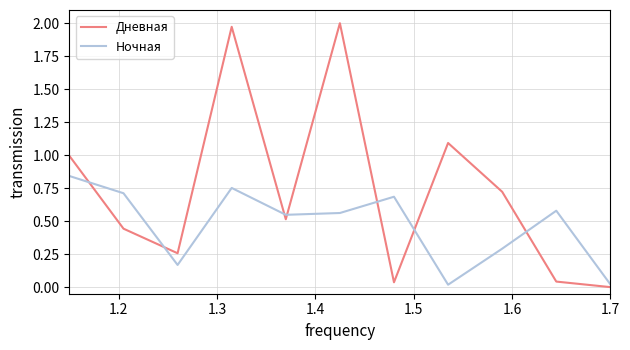

Rank the series by their average value, from highest to lowest.

Дневная, Ночная